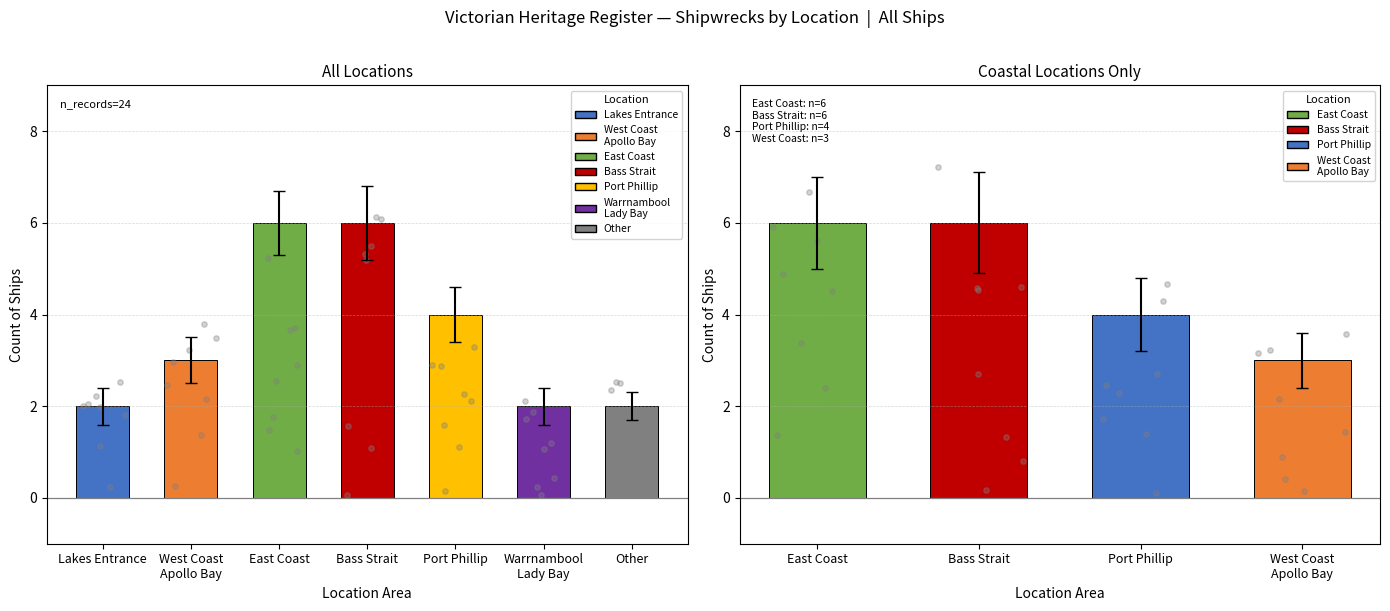

What is the ratio of the value at Warrnambool
Lady Bay to the value at Lakes Entrance?

1.0